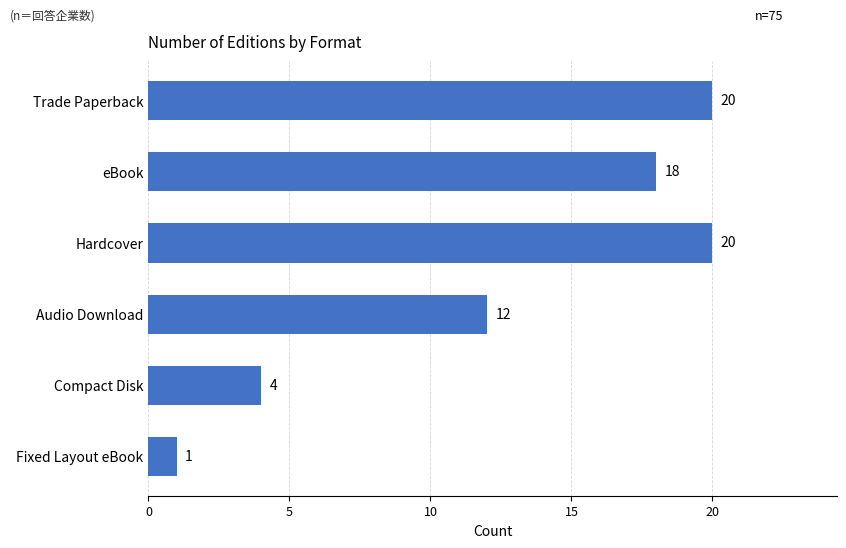

Count the values in the range 4 to 20.

5